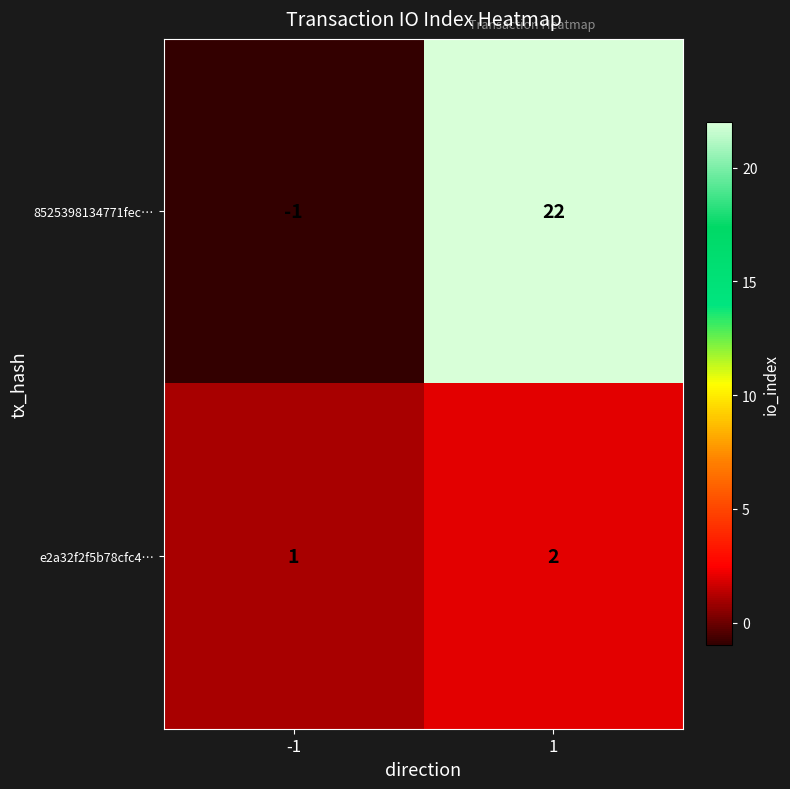

Which series has the widest spread of values?

8525398134771fec…